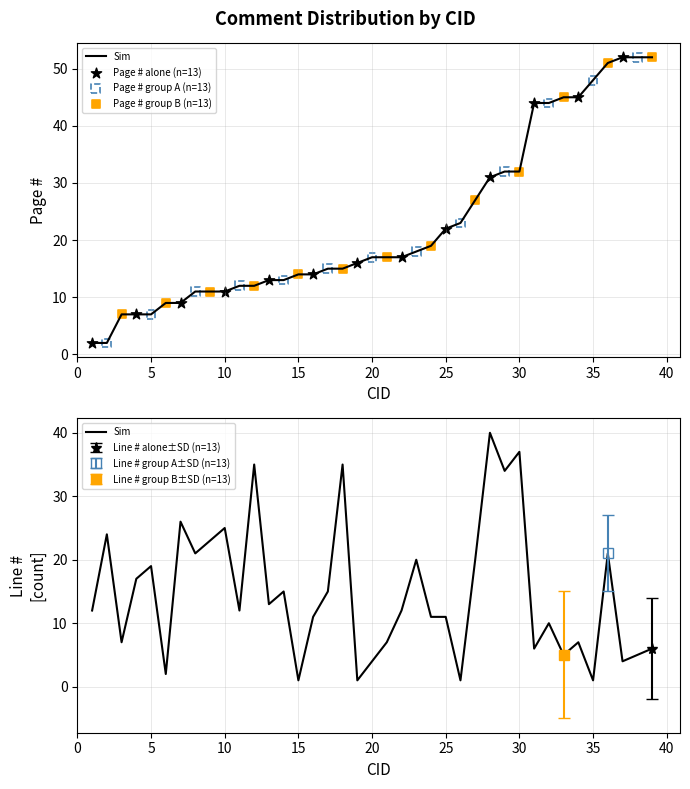

Which series has the largest Y range (max minus min)?

Page #